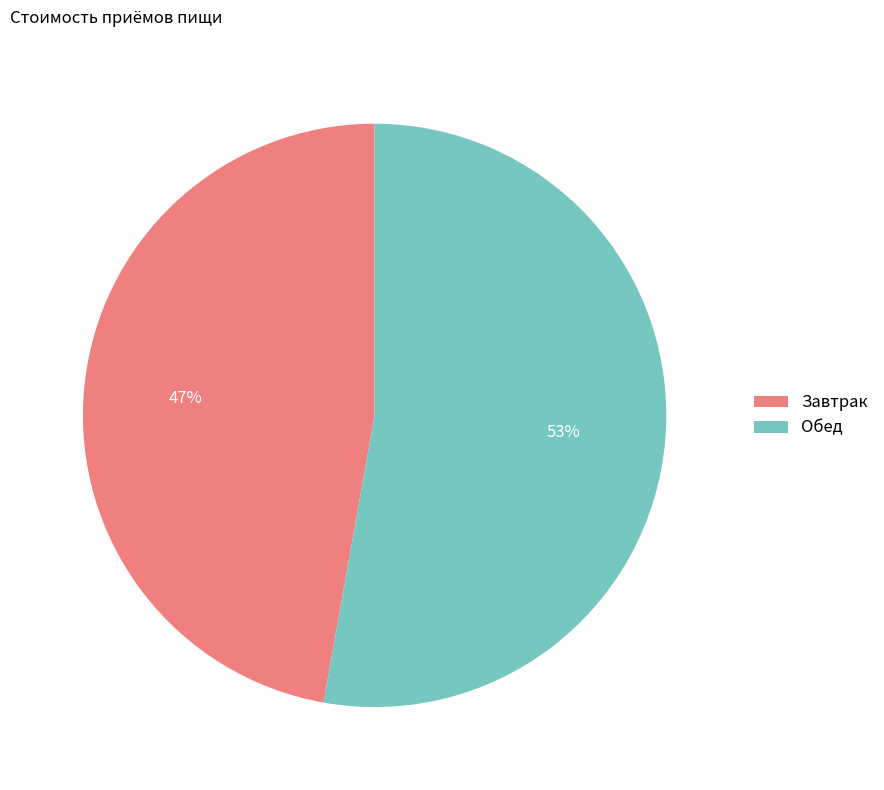

How many segments does this pie chart have?

2